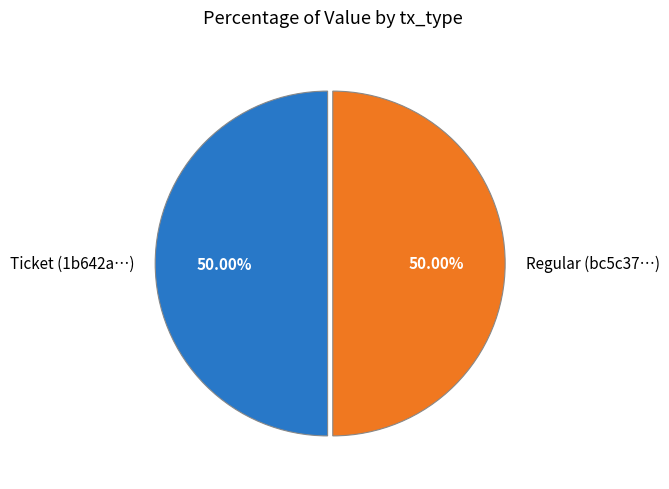

Count the number of slices in the pie.

2